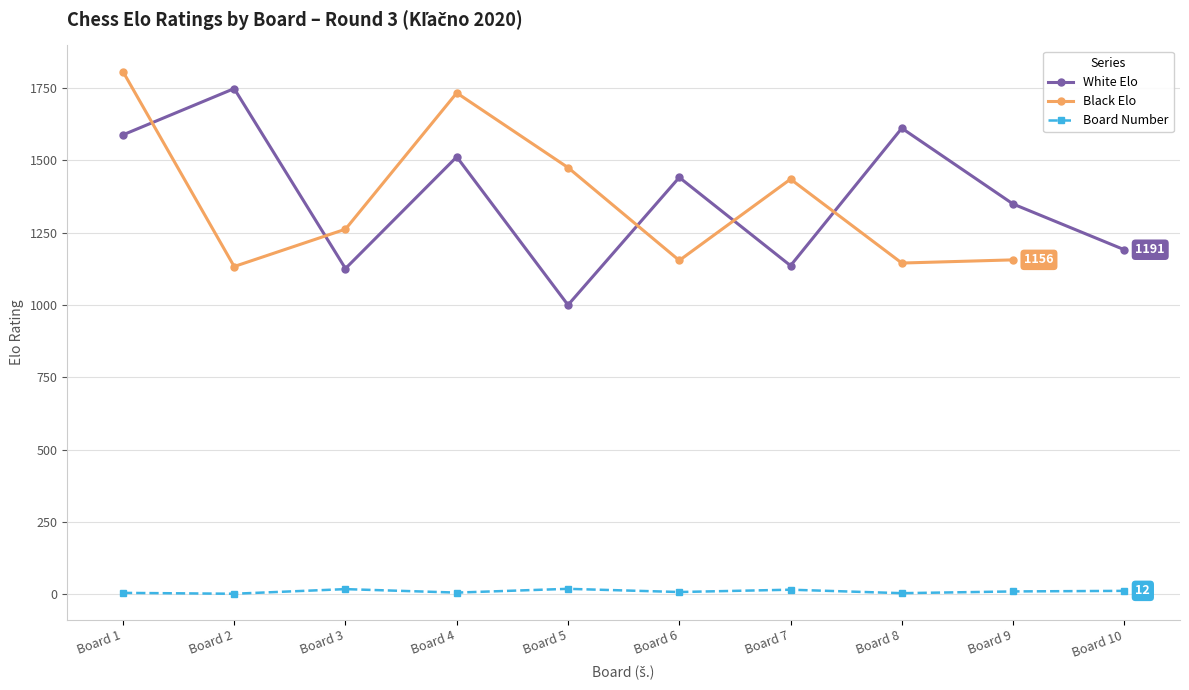

What is the sum of all Board Number values?

100